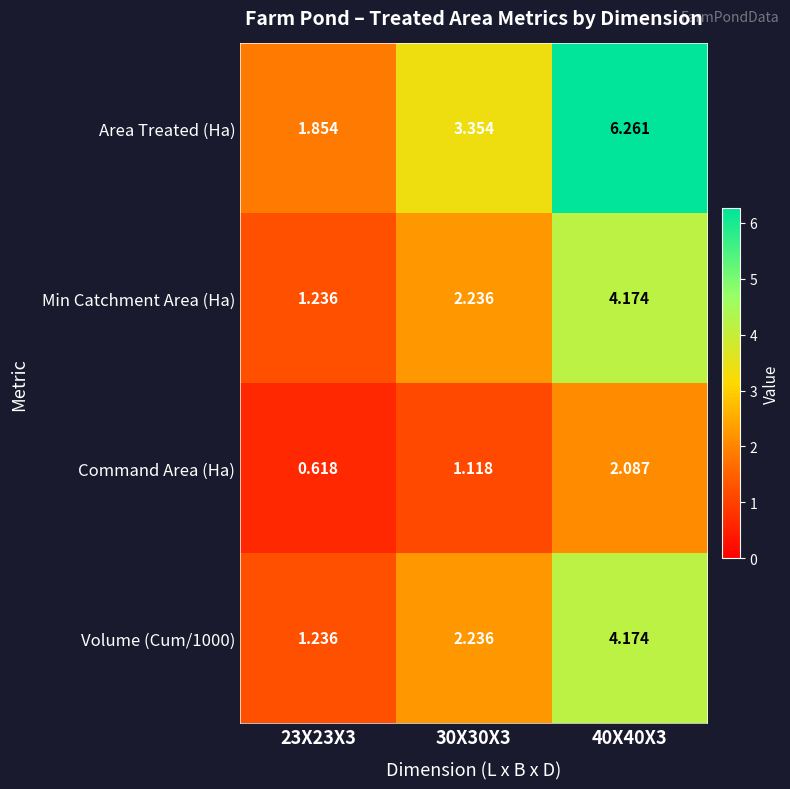

Which series has the largest range (max minus min)?

Area Treated (Ha)